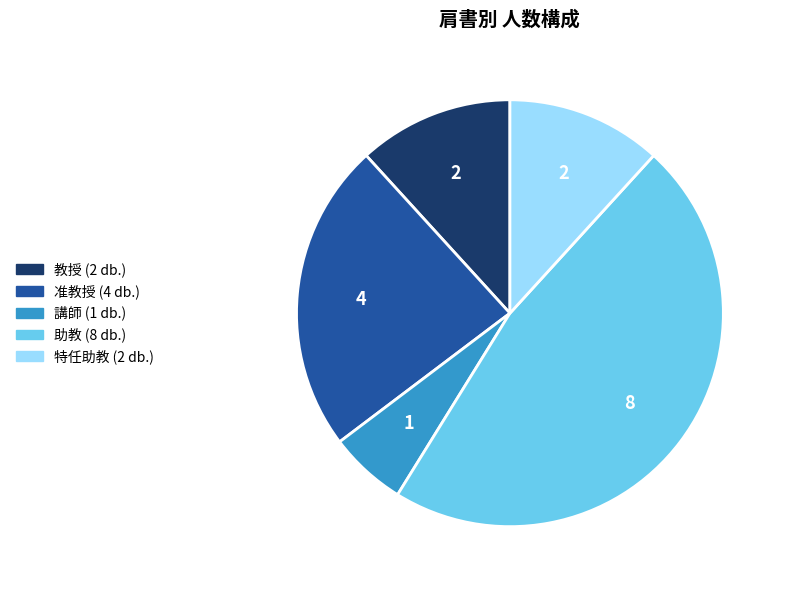

How many segments does this pie chart have?

5